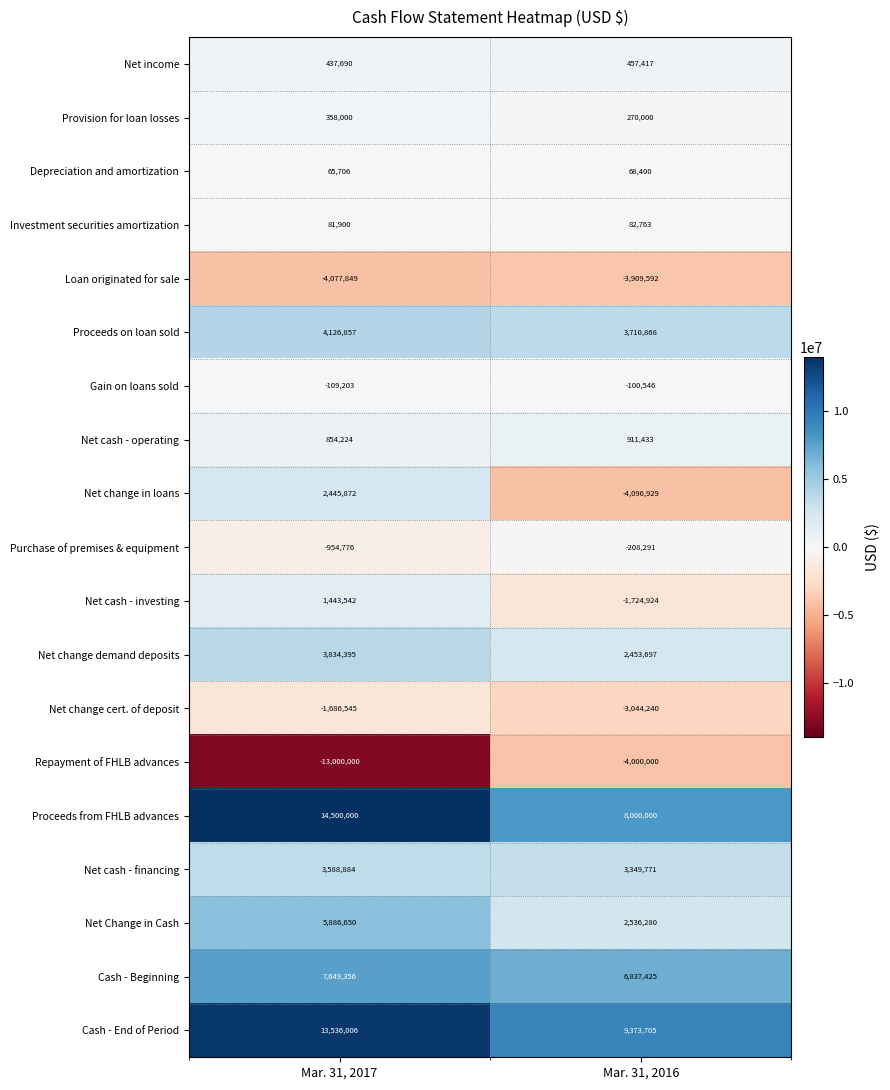

Which series has the largest total across all categories?

Cash - End of Period